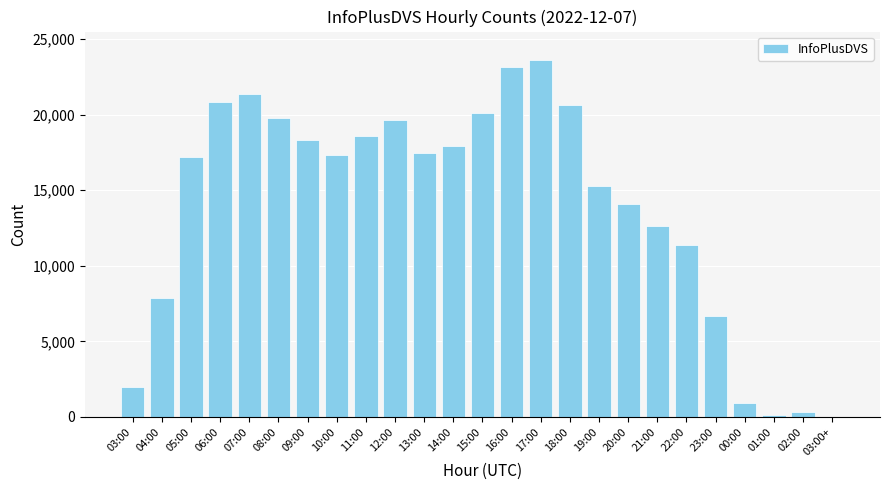

Between 14:00 and 23:00, which is larger?

14:00